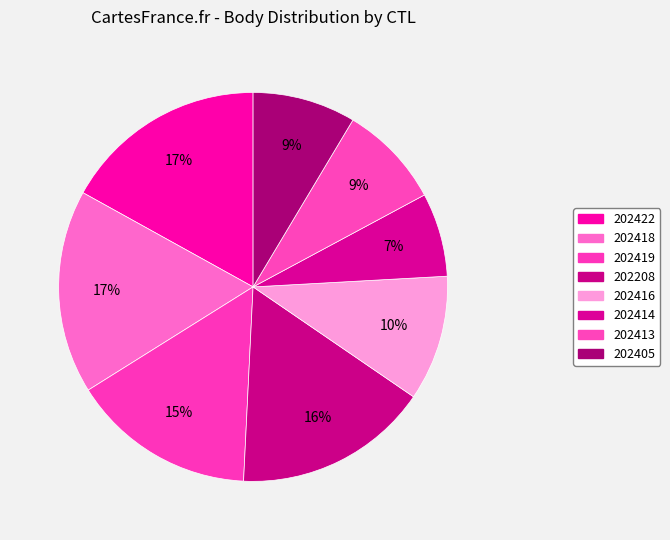

Between 202419 and 202418, which is larger?

202418